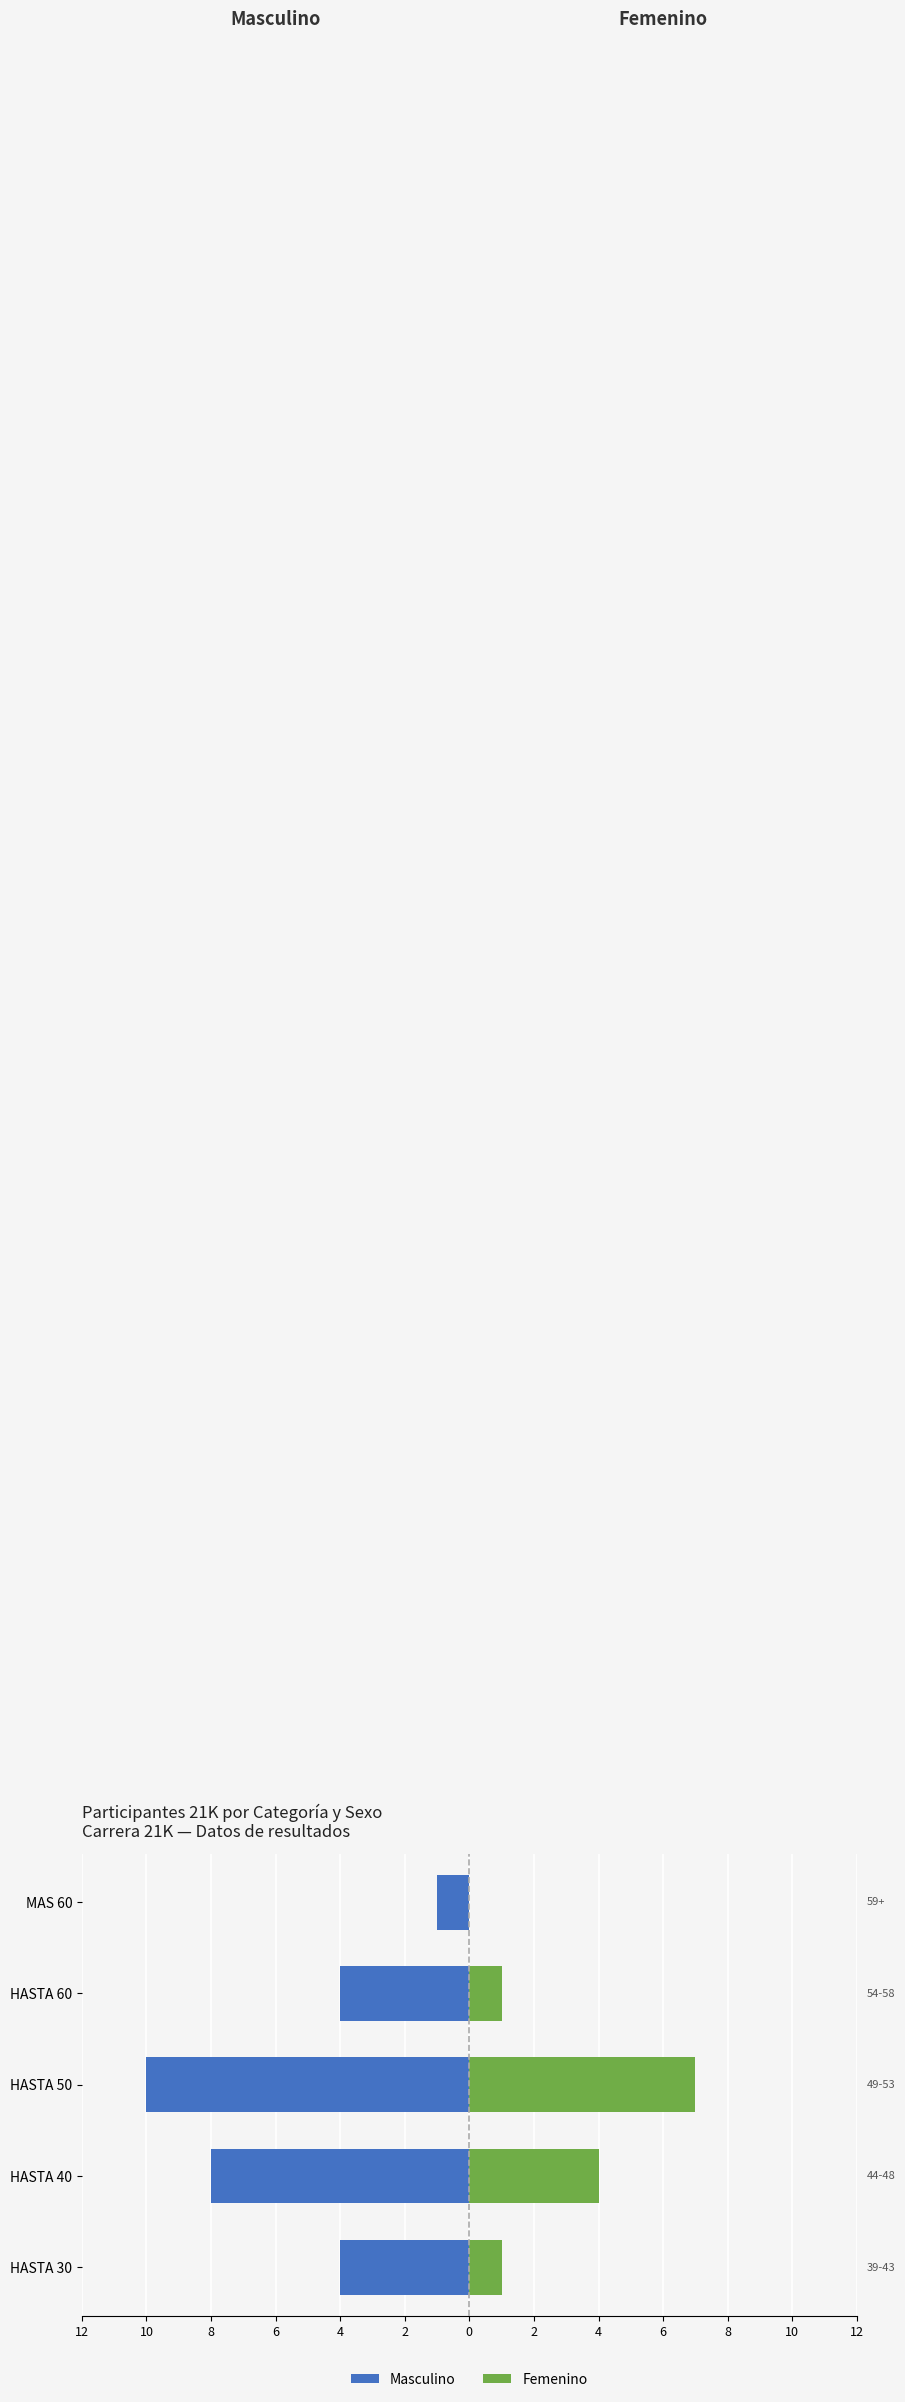

Is the value of Femenino at MAS 60 greater than the value of Masculino at HASTA 60?

Yes